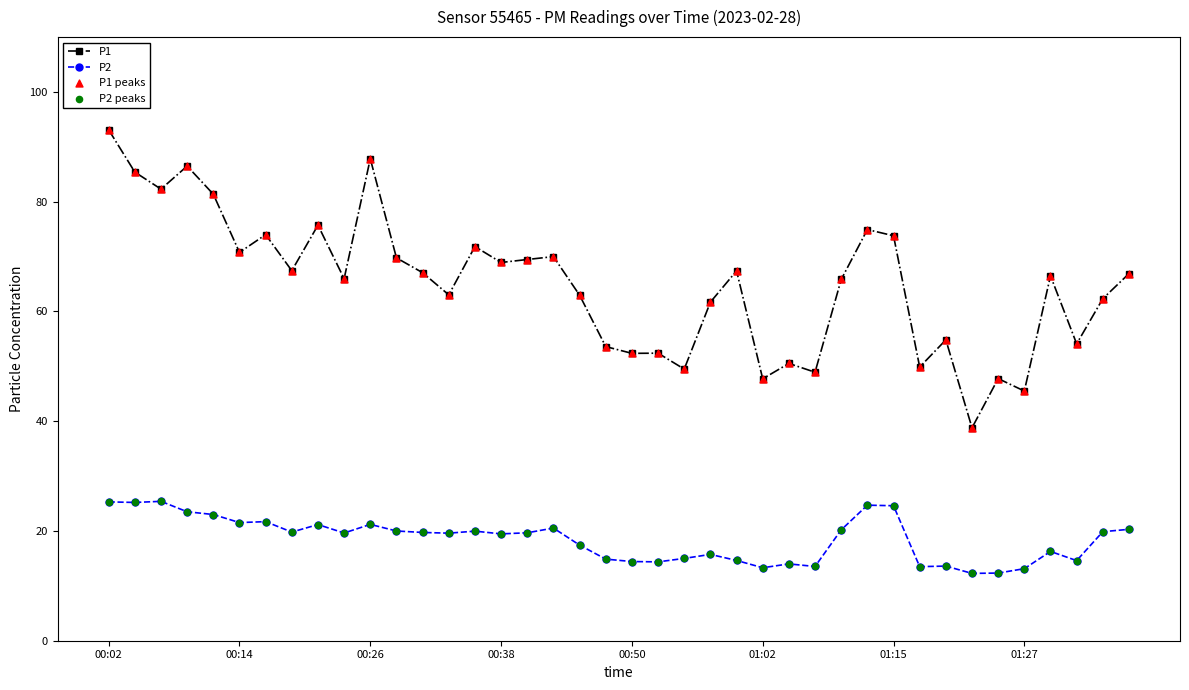

Which series has the largest total across all categories?

P1